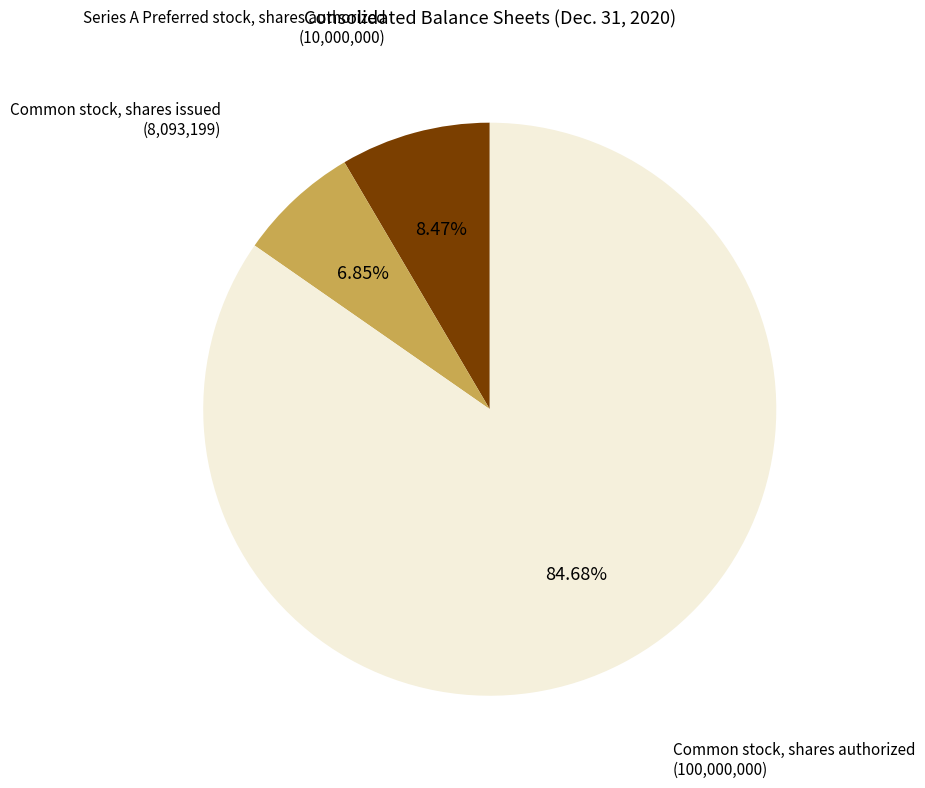

How many slices are in this pie chart?

3